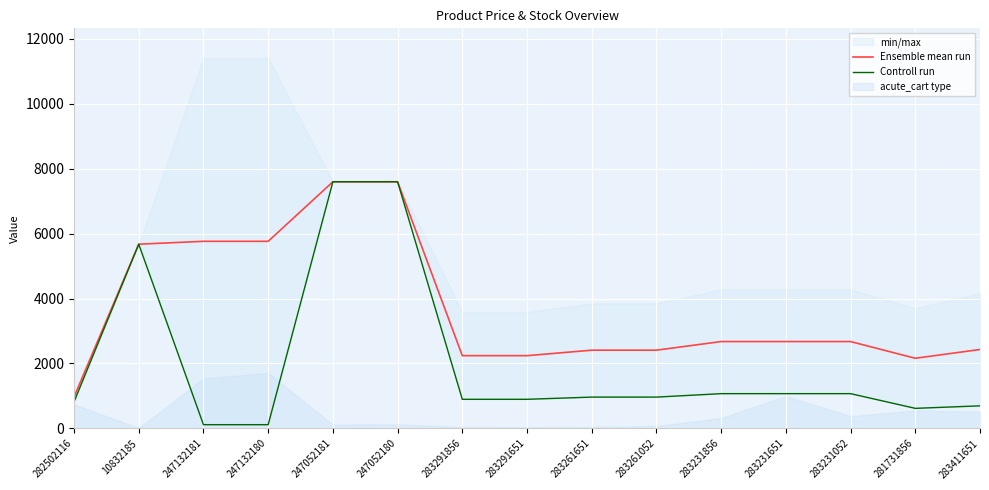

Which series changed the most between 282502116 and 247052180?

Controll run